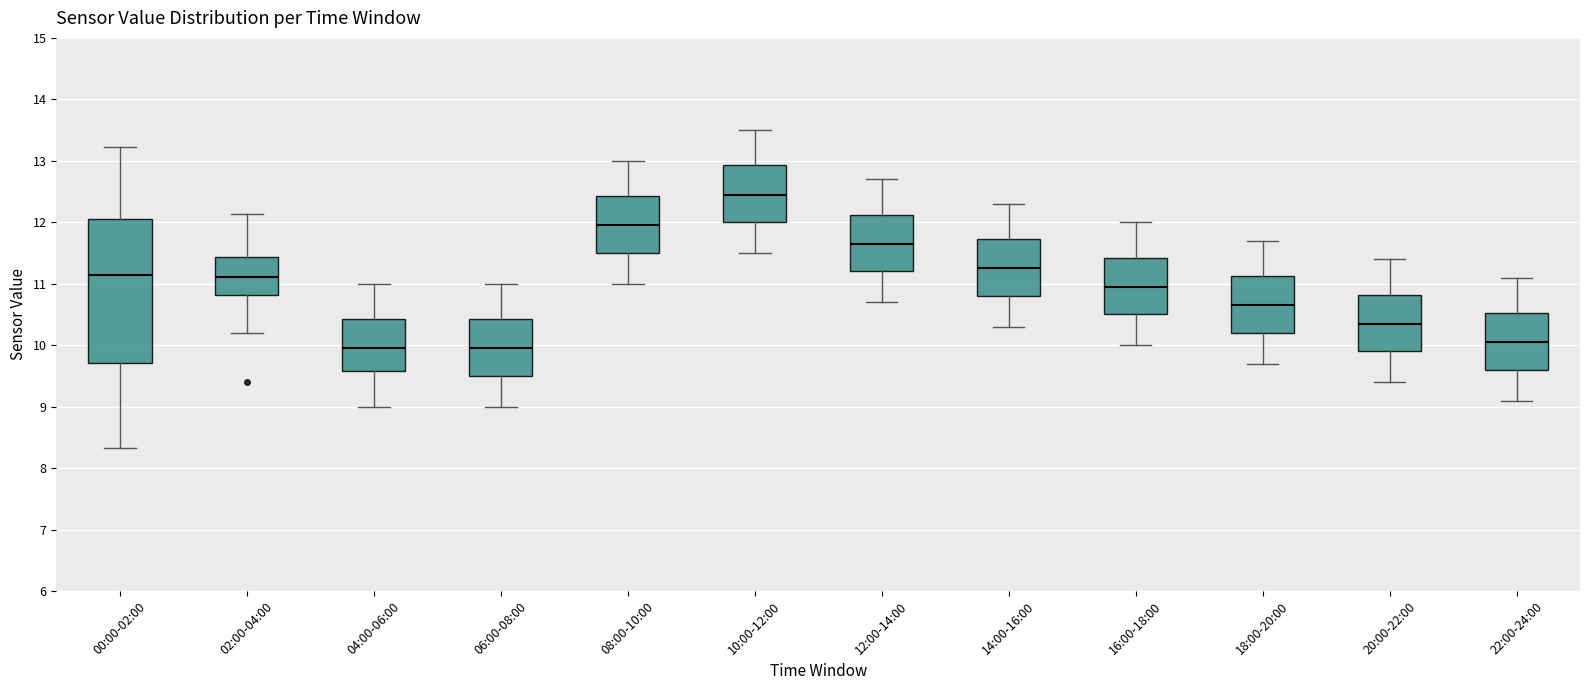

Reading left to right, transcribe this box plot: for each box, give where its median line is, the range the box spans, and where its two whiskers end, as read against the y-axis. The values are not printed on the chart, so give them approximately, as read against the axis.

00:00-02:00: median 11.2, box 9.7 to 12.1, whiskers 8.3 to 13.2
02:00-04:00: median 11.1, box 10.8 to 11.4, whiskers 10.2 to 12.1
04:00-06:00: median 10.0, box 9.6 to 10.4, whiskers 9.0 to 11.0
06:00-08:00: median 10.0, box 9.5 to 10.4, whiskers 9.0 to 11.0
08:00-10:00: median 12.0, box 11.5 to 12.4, whiskers 11.0 to 13.0
10:00-12:00: median 12.5, box 12.0 to 12.9, whiskers 11.5 to 13.5
12:00-14:00: median 11.7, box 11.2 to 12.1, whiskers 10.7 to 12.7
14:00-16:00: median 11.3, box 10.8 to 11.7, whiskers 10.3 to 12.3
16:00-18:00: median 11.0, box 10.5 to 11.4, whiskers 10.0 to 12.0
18:00-20:00: median 10.7, box 10.2 to 11.1, whiskers 9.7 to 11.7
20:00-22:00: median 10.4, box 9.9 to 10.8, whiskers 9.4 to 11.4
22:00-24:00: median 10.1, box 9.6 to 10.5, whiskers 9.1 to 11.1